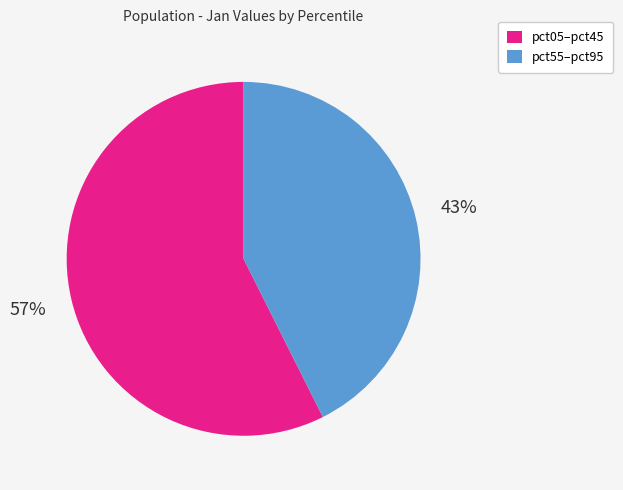

Combined, do pct55–pct95 and pct05–pct45 account for over 50%?

Yes